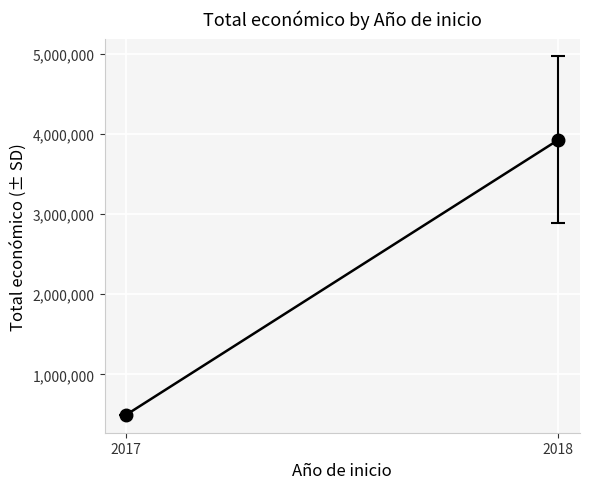

Between 2017 and 2018, which is larger?

2018